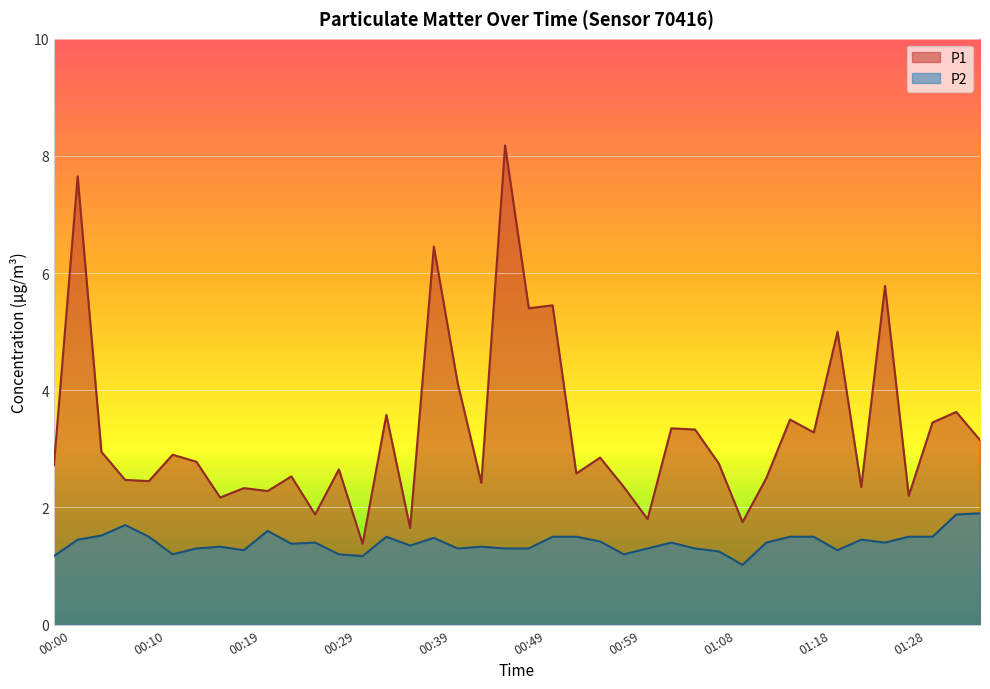

How many data points does each series have?

40